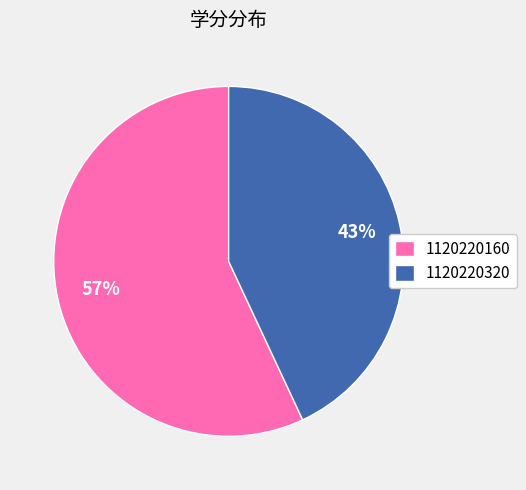

Does 1120220160 account for over 50% of the chart?

Yes